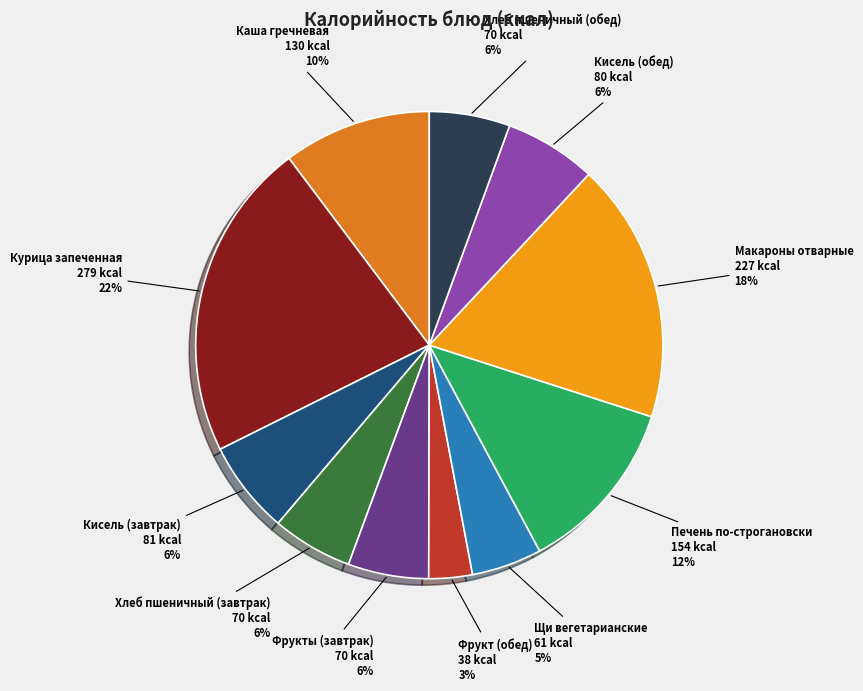

Is there a majority slice in this chart?

No